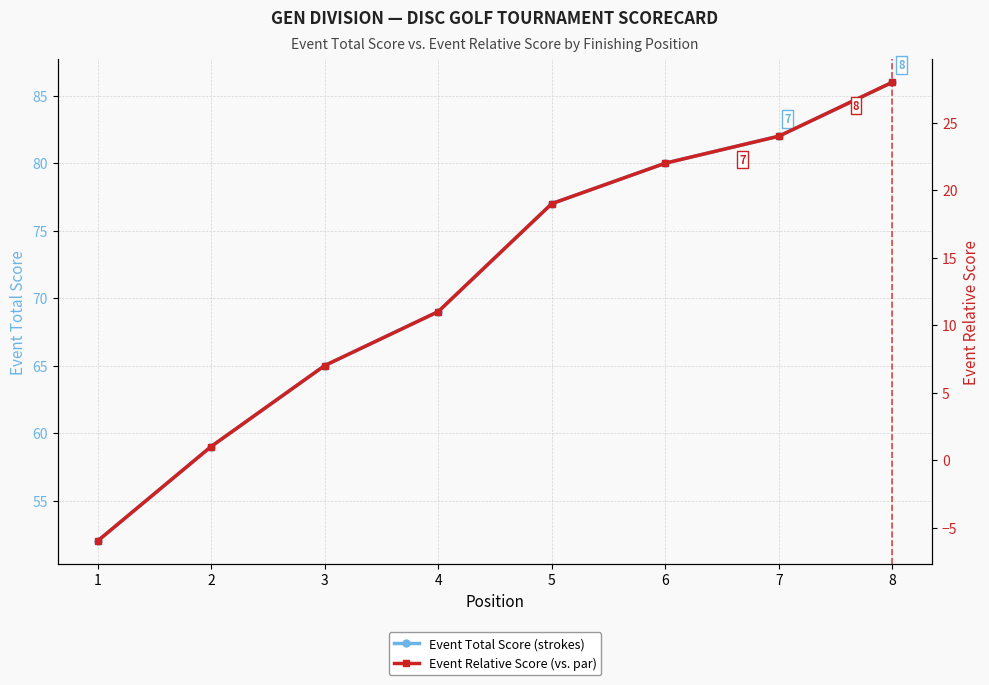

True or false: Event Total Score (raw) and Event Relative Score (+/- par) cross at least once.

False